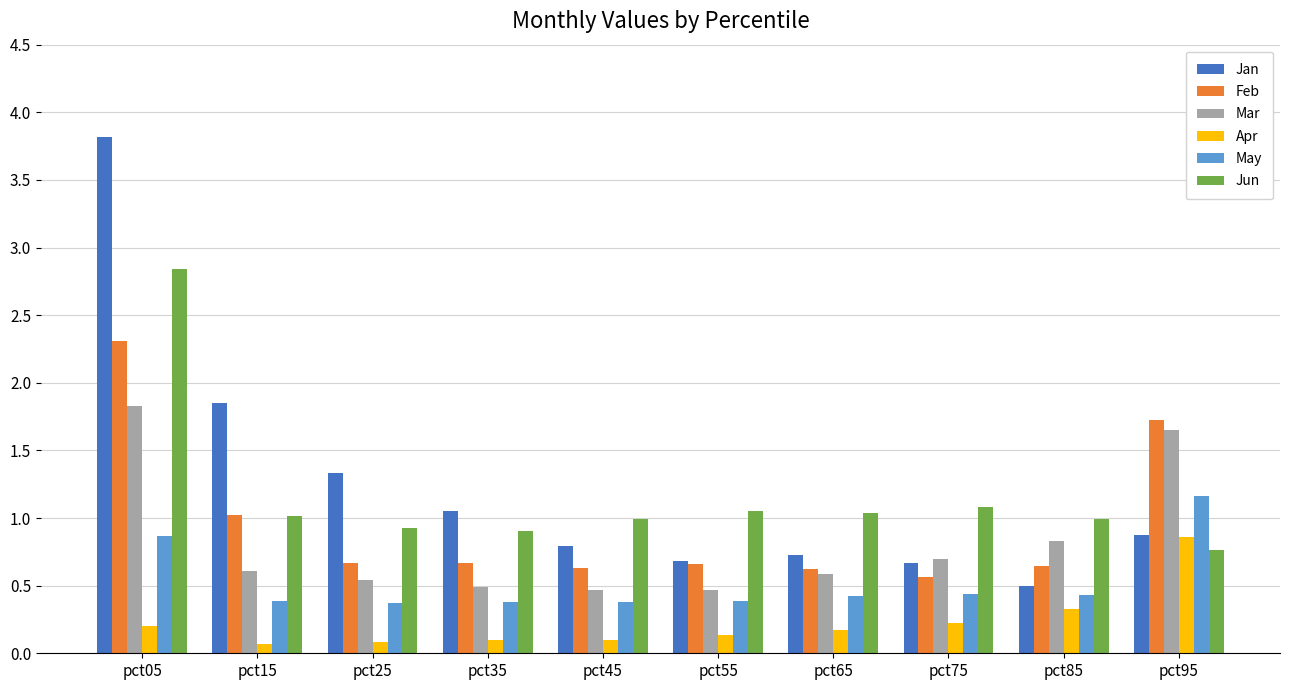

The value of Jan at pct15 is 1.8. True or false?

True